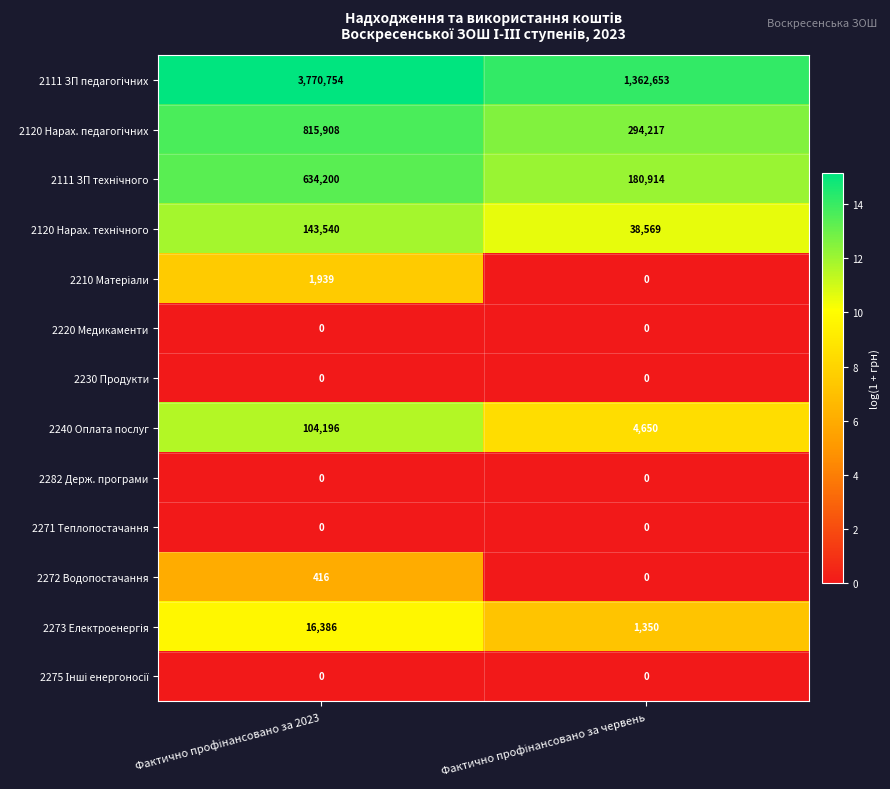

What is the difference between the maximum and minimum values in the 2272 Водопостачання series?

416